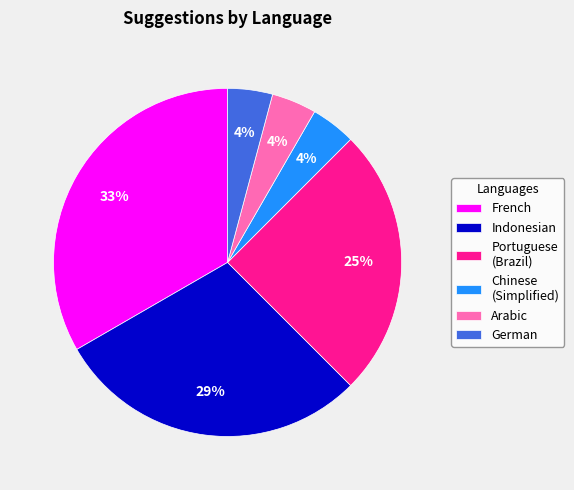

How many slices are in this pie chart?

6